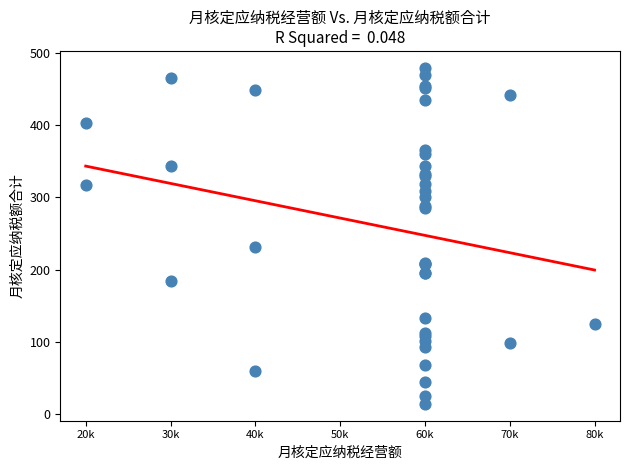

What Y value in the scatter plot is closest to 246?

232.0